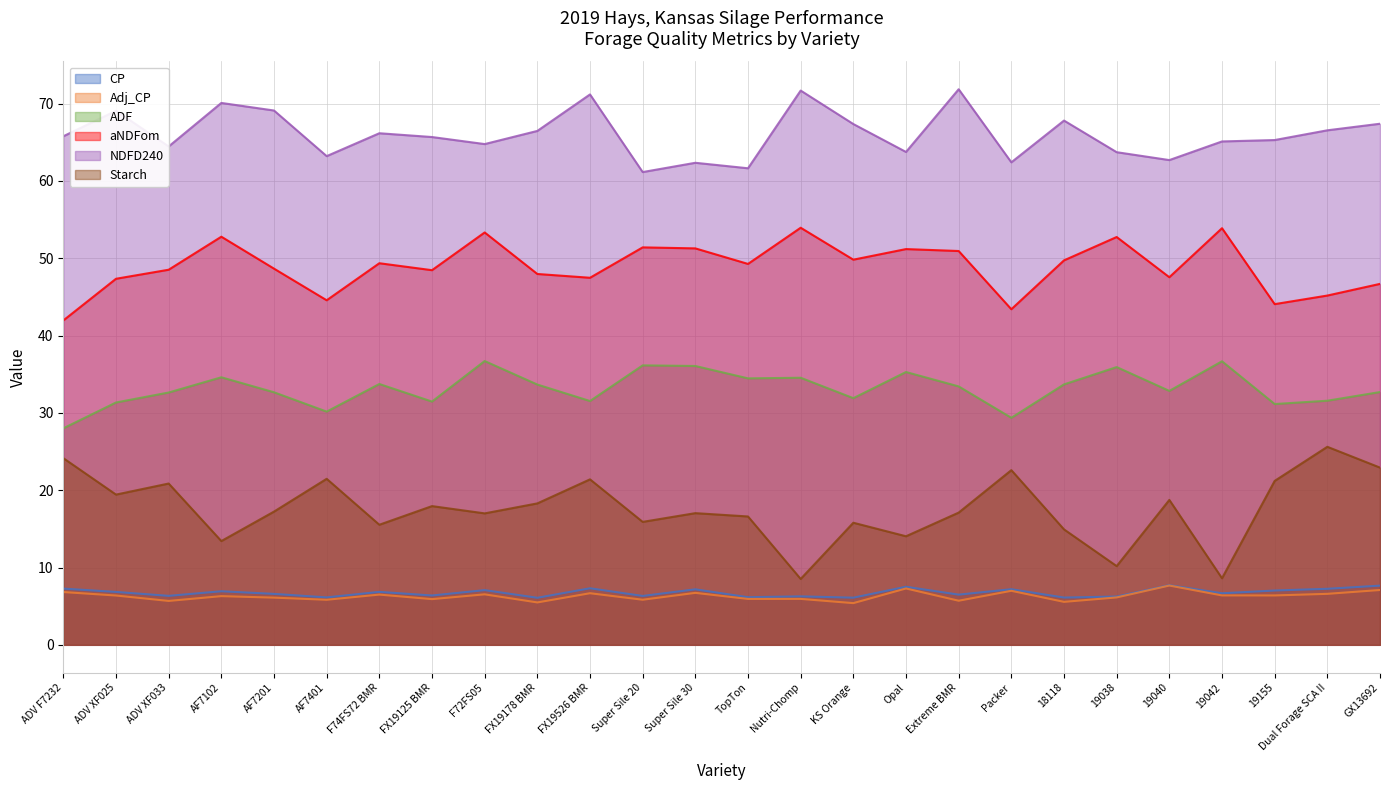

Reading left to right, list all the values displayed in this chart.

CP: 7.3	6.8	6.3	6.9	6.6	6.1	6.8	6.4	7.1	6.1	7.3	6.3	7.2	6.2	6.3	6.1	7.5	6.5	7.2	6.1	6.2	7.7	6.7	7.0	7.2	7.7
Adj_CP: 6.8	6.4	5.7	6.3	6.1	5.8	6.5	5.9	6.5	5.5	6.7	5.8	6.7	5.9	5.9	5.4	7.3	5.7	7.0	5.6	6.1	7.7	6.4	6.4	6.6	7.1
ADF: 28.0	31.3	32.6	34.6	32.7	30.2	33.7	31.5	36.7	33.7	31.5	36.1	36.1	34.5	34.5	31.9	35.3	33.4	29.4	33.7	35.9	32.8	36.7	31.1	31.6	32.7
aNDFom: 42.0	47.3	48.5	52.8	48.6	44.6	49.4	48.5	53.3	48.0	47.5	51.4	51.3	49.3	53.9	49.8	51.2	50.9	43.4	49.7	52.7	47.5	53.9	44.1	45.2	46.7
NDFD240: 65.8	69.1	64.5	70.1	69.1	63.2	66.2	65.7	64.8	66.5	71.2	61.1	62.3	61.6	71.7	67.3	63.7	71.8	62.4	67.8	63.7	62.7	65.1	65.3	66.5	67.4
Starch: 24.1	19.4	20.9	13.4	17.2	21.5	15.5	17.9	17.0	18.3	21.4	15.9	17.0	16.6	8.5	15.8	14.0	17.1	22.6	14.9	10.2	18.7	8.6	21.2	25.6	22.9